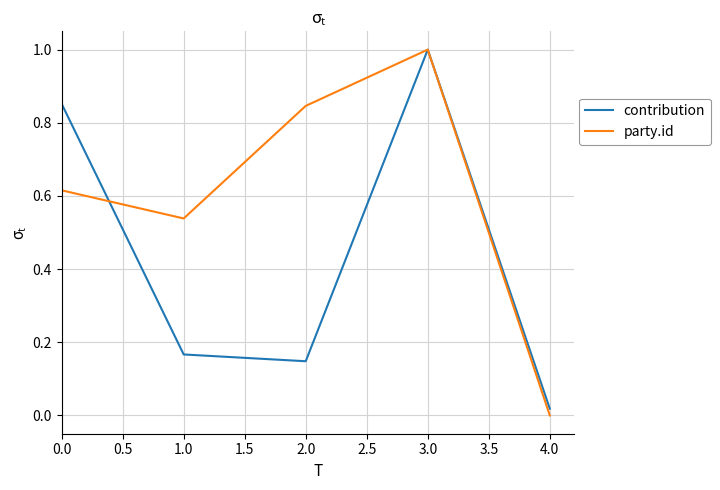

At 2.0, list the series in order from largest to smallest.

party.id, contribution